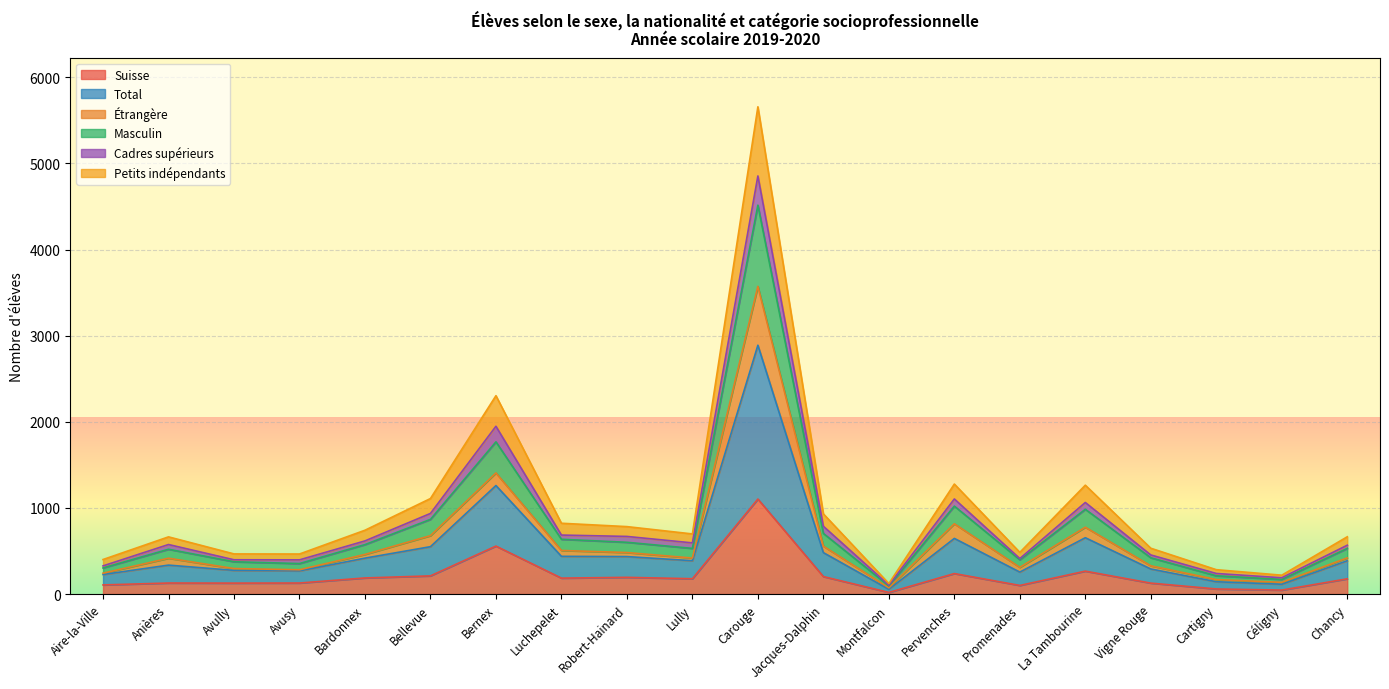

True or false: Masculin has a value of 7200 at Carouge.

False